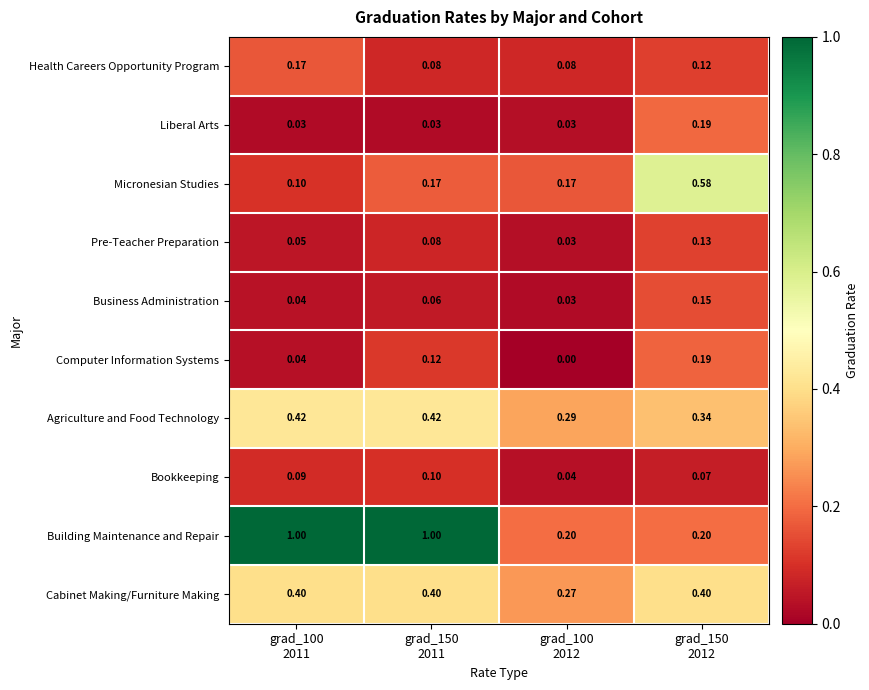

Which series has the largest total across all categories?

Building Maintenance and Repair